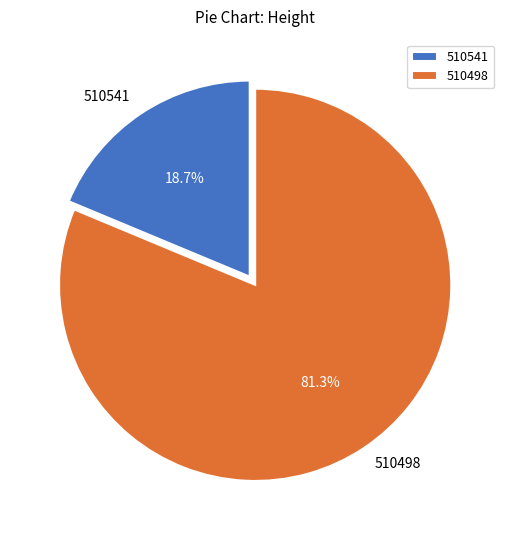

How much of the chart is everything except 510498?

18.7%